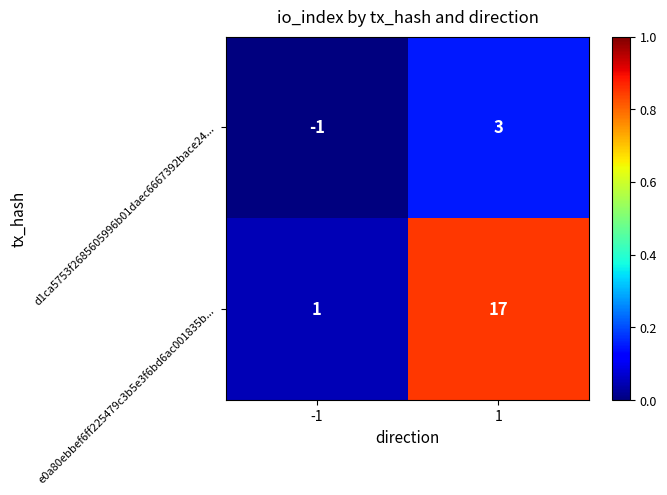

Which series has the largest total across all categories?

e0a80ebbef6ff225479c3b5e3f6bd6ac001835b...